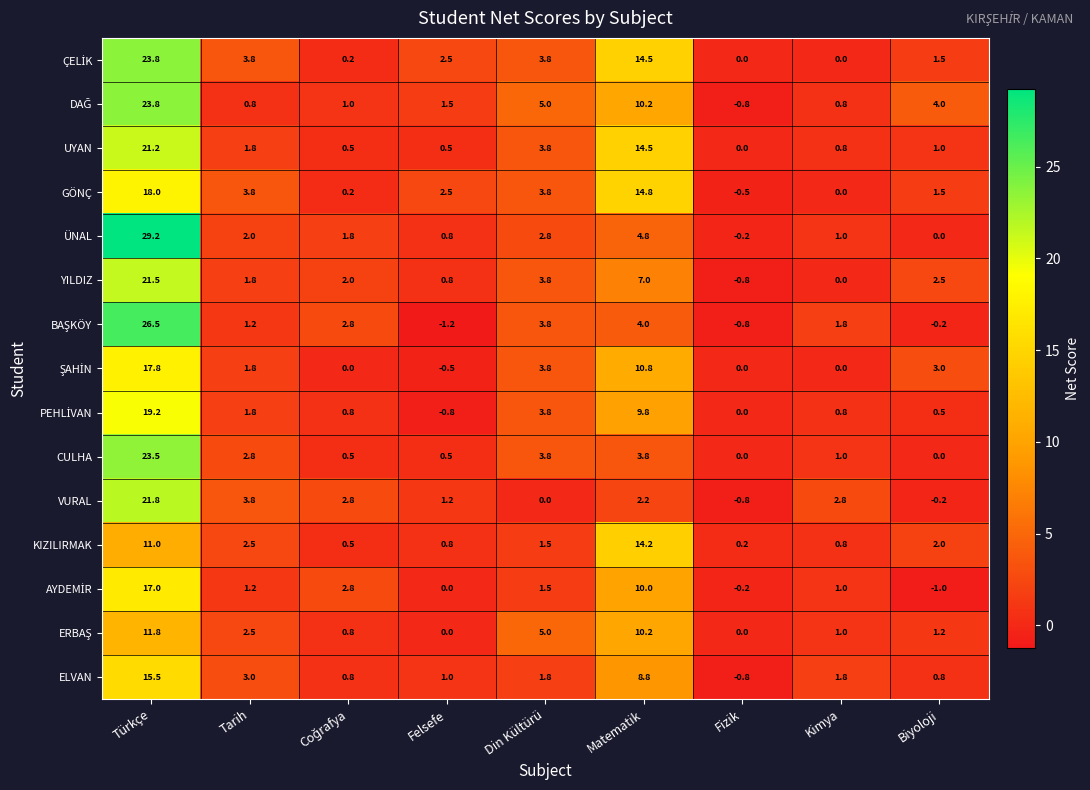

What is the maximum value shown in the chart?

29.2